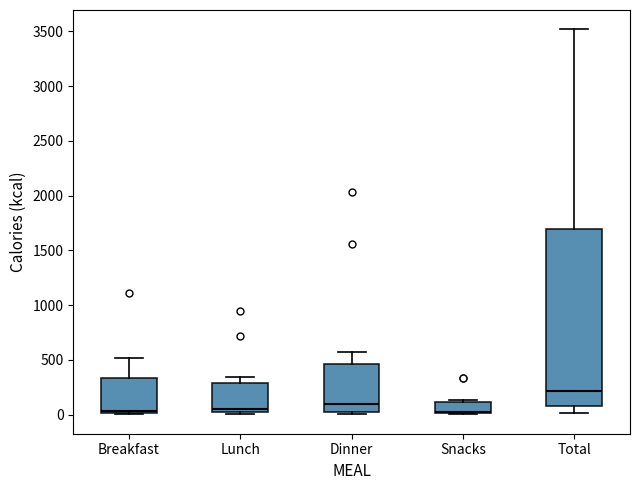

Reading left to right, transcribe this box plot: for each box, give where its median line is, the range the box spans, and where its two whiskers end, as read against the y-axis. The values are not printed on the chart, so give them approximately, as read against the axis.

Breakfast: median 50, box 0 to 350, whiskers 0 to 500
Lunch: median 50 (just above the box's lower edge), box 50 to 300, whiskers 0 to 350
Dinner: median 100, box 50 to 450, whiskers 0 to 550
Snacks: median 50, box 0 to 100, whiskers 0 to 150
Total: median 200, box 100 to 1700, whiskers 0 to 3500